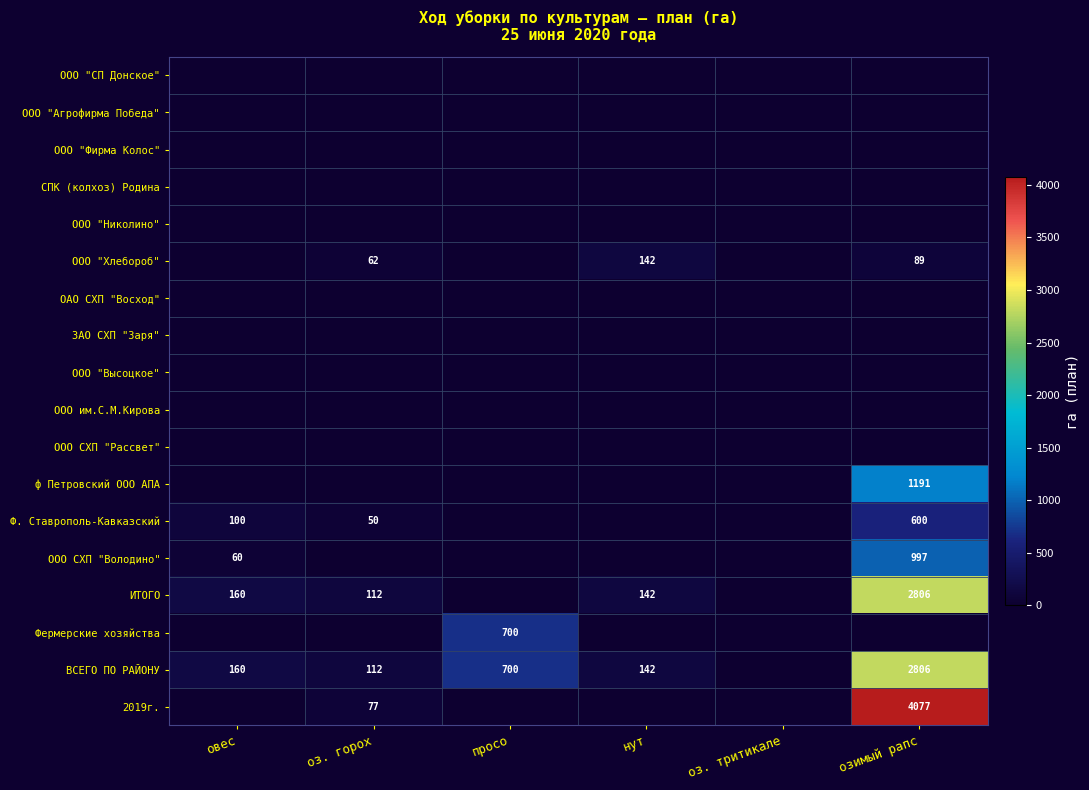

What is the greatest value displayed?

4077.0